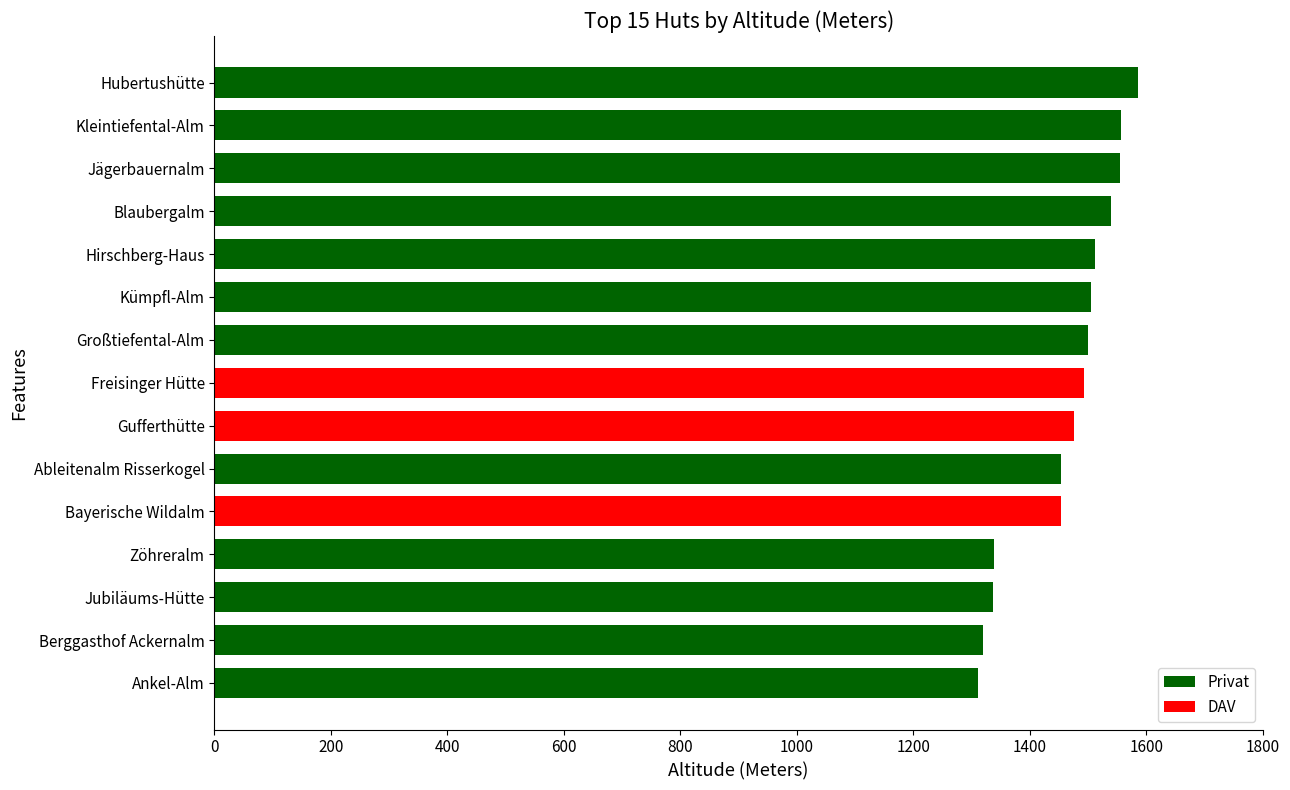

What is the maximum value shown in the chart?

1585